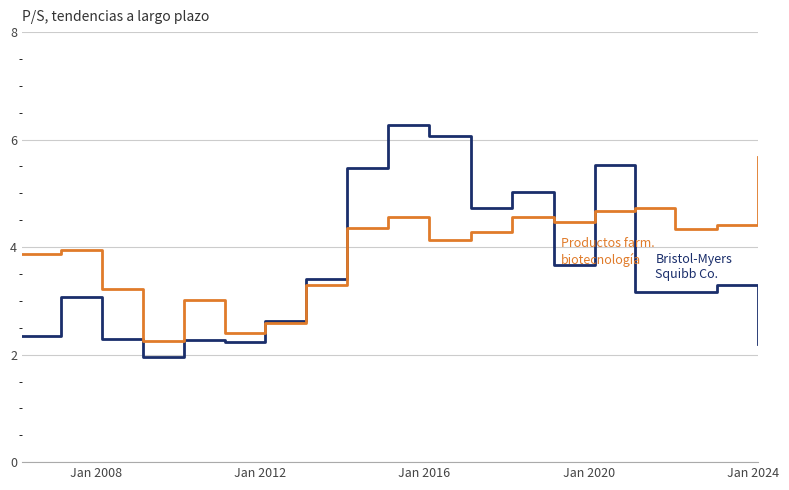

What is the minimum value shown in the chart?

2.0